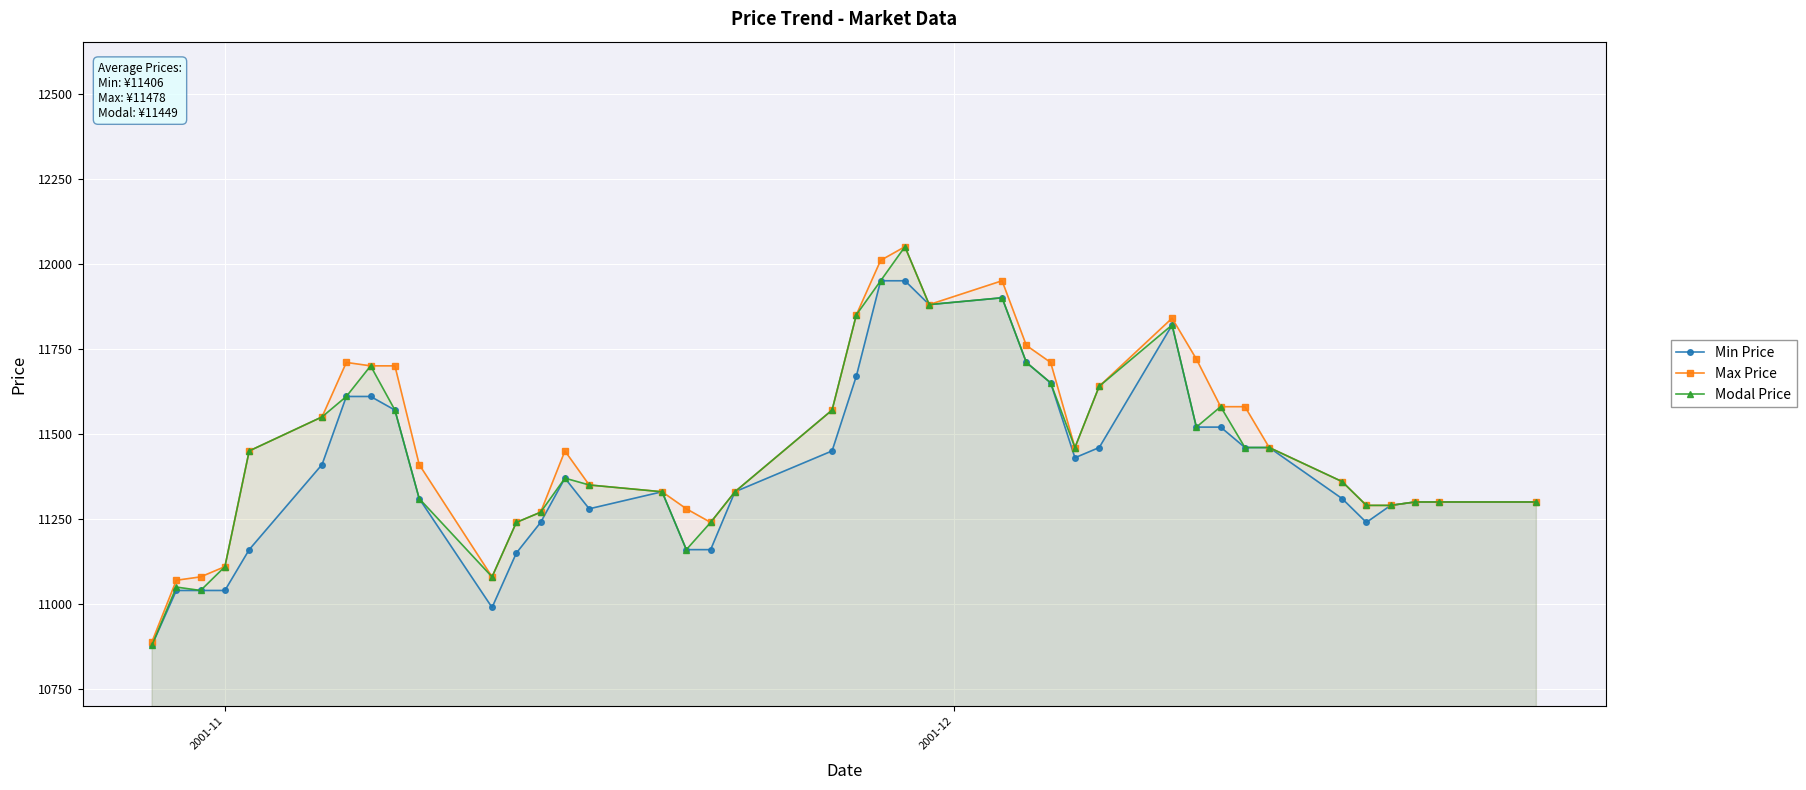

True or false: Modal Price has more than 0 interior local peaks.

True